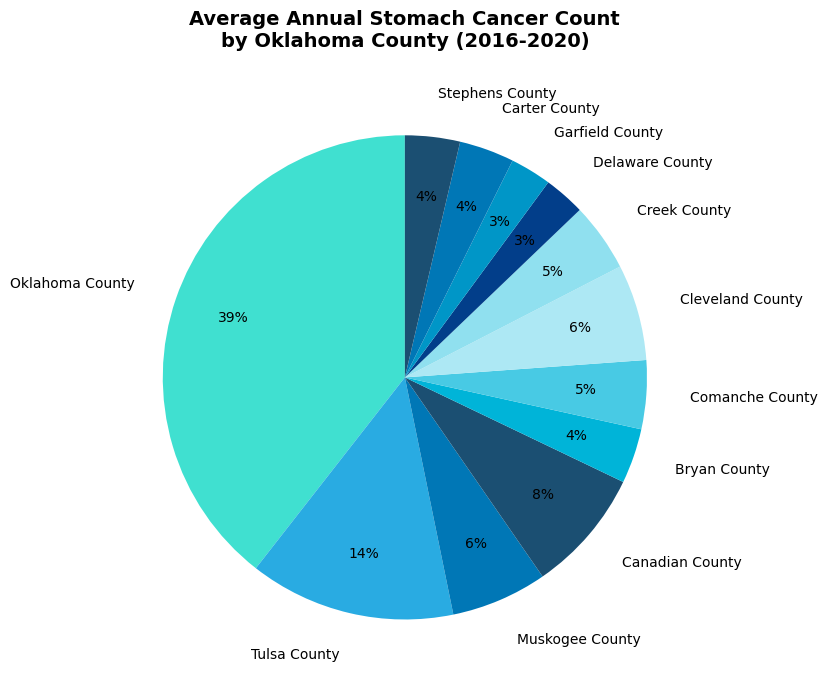

Is Canadian County the majority of the pie?

No